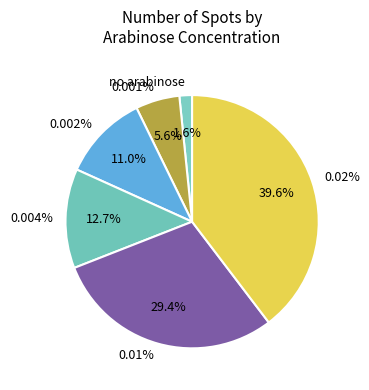

Rank the categories by value from lowest to highest.

no arabinose, 0.001%, 0.002%, 0.004%, 0.01%, 0.02%